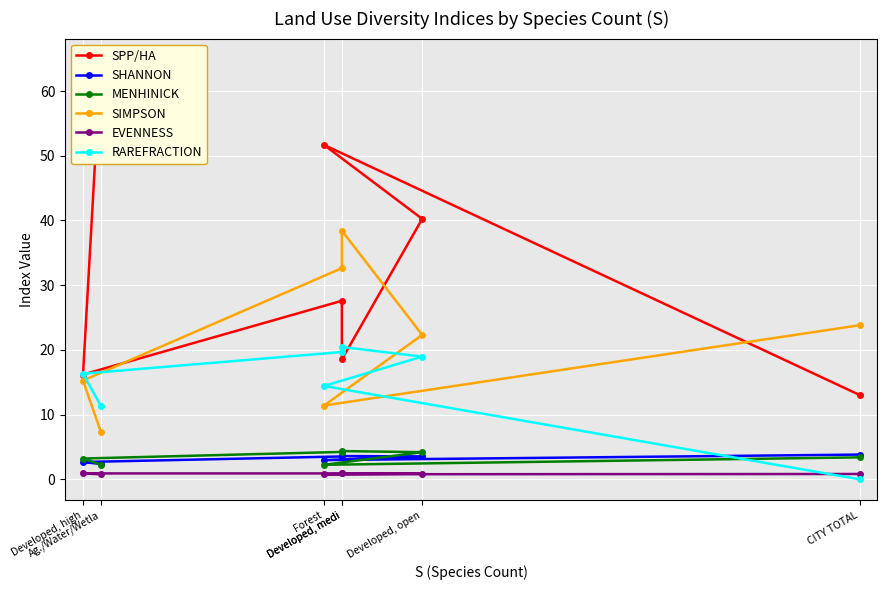

What is the total value across all series at CITY TOTAL?

44.9